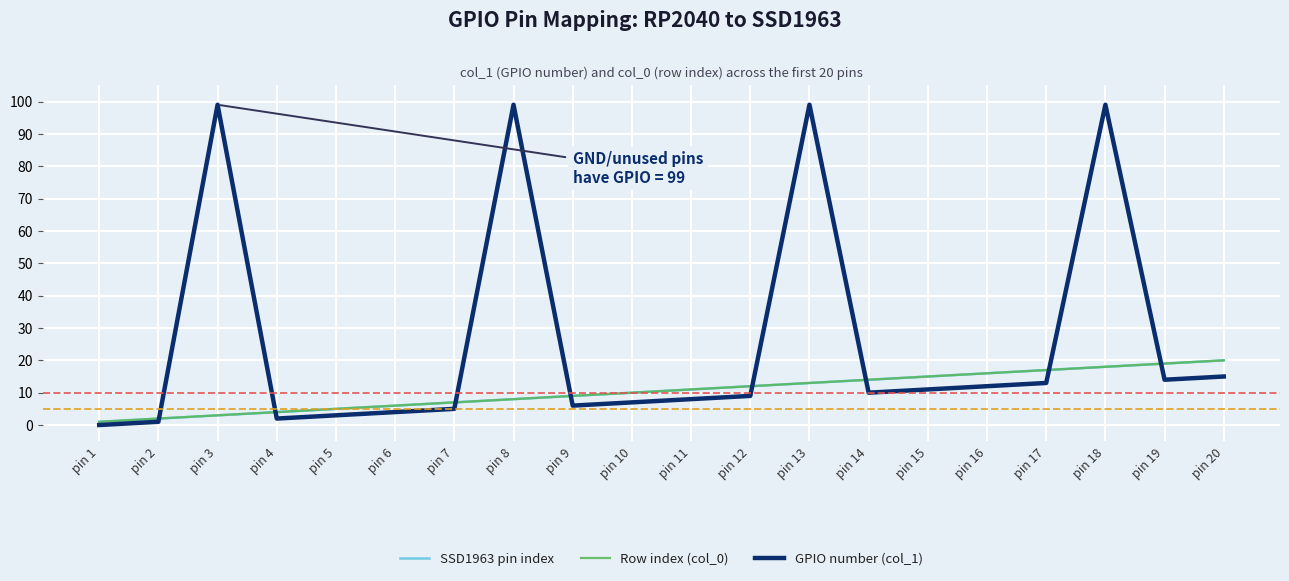

What is the greatest value displayed?

99